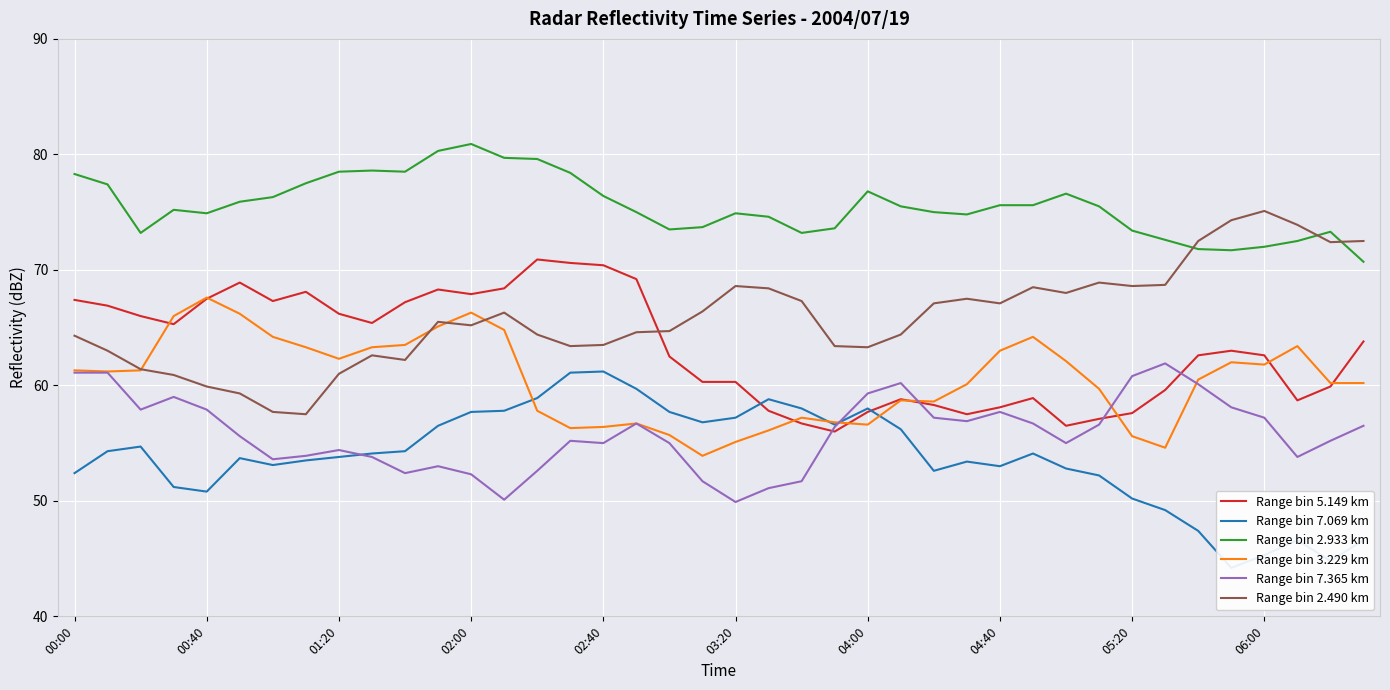

Which series has the largest range (max minus min)?

Range bin 2.490 km